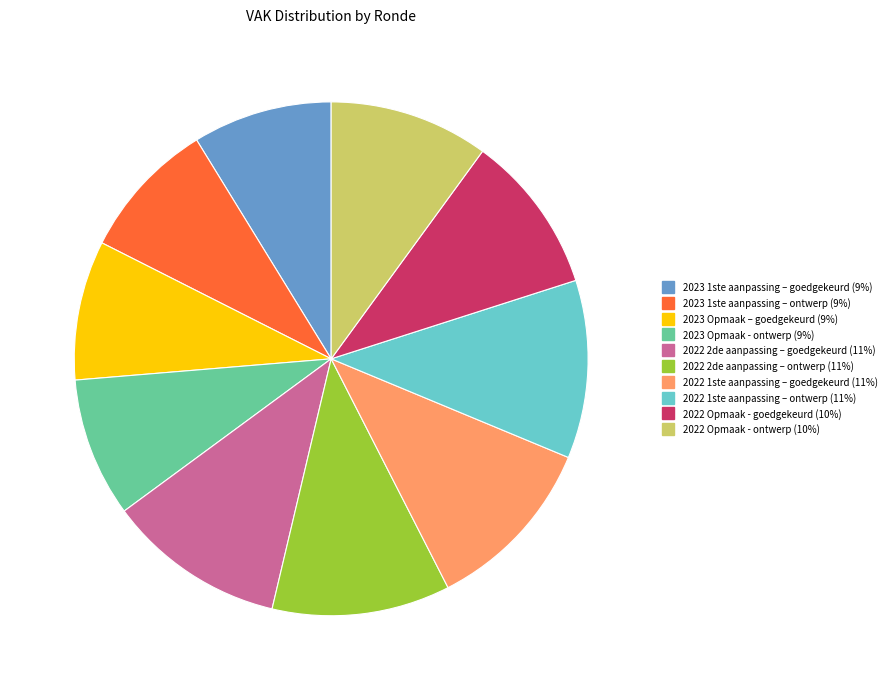

How many segments does this pie chart have?

10